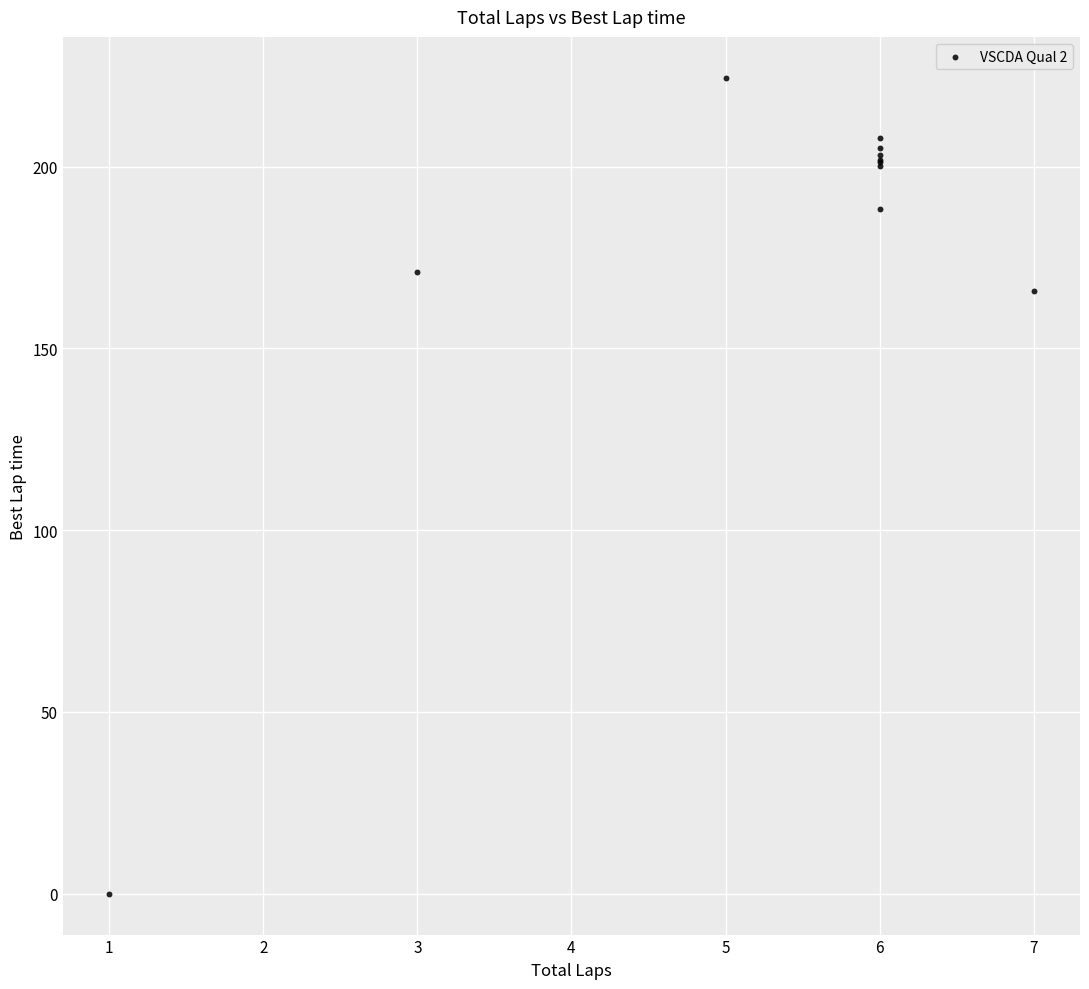

What Y value in the scatter plot is closest to 112?

165.8